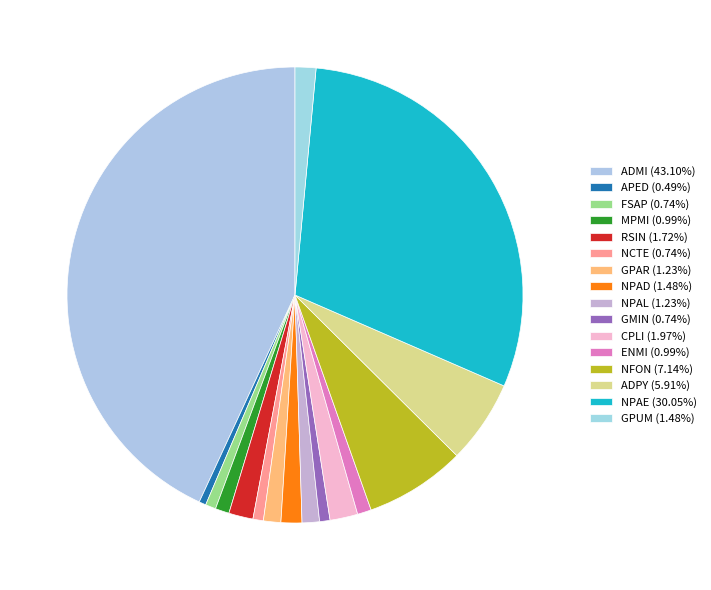

Is it true that ADPY is 6% of the pie?

True